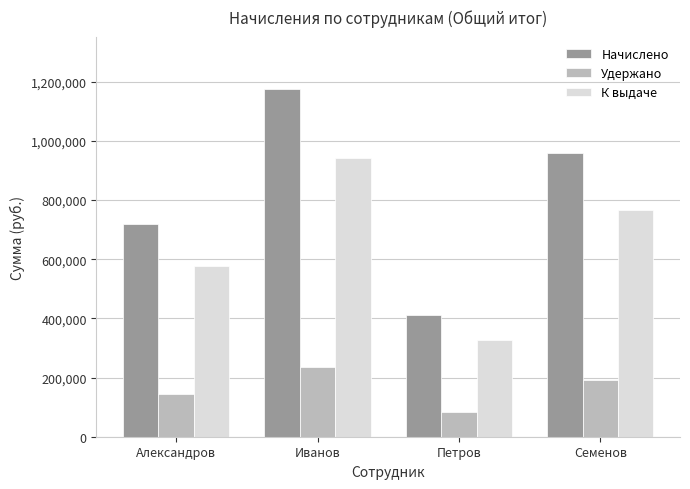

Count the number of data series in this chart.

3